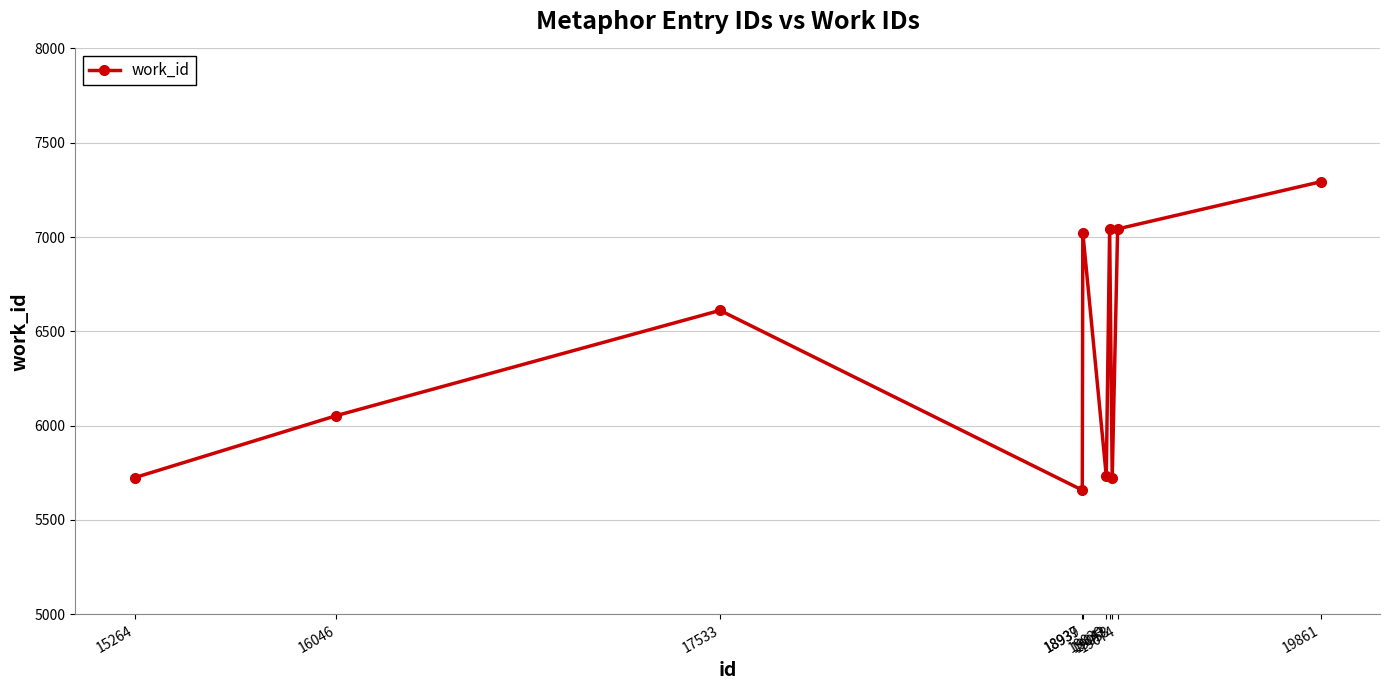

How many points are lower than both their immediate neighbors (excluding endpoints)?

3